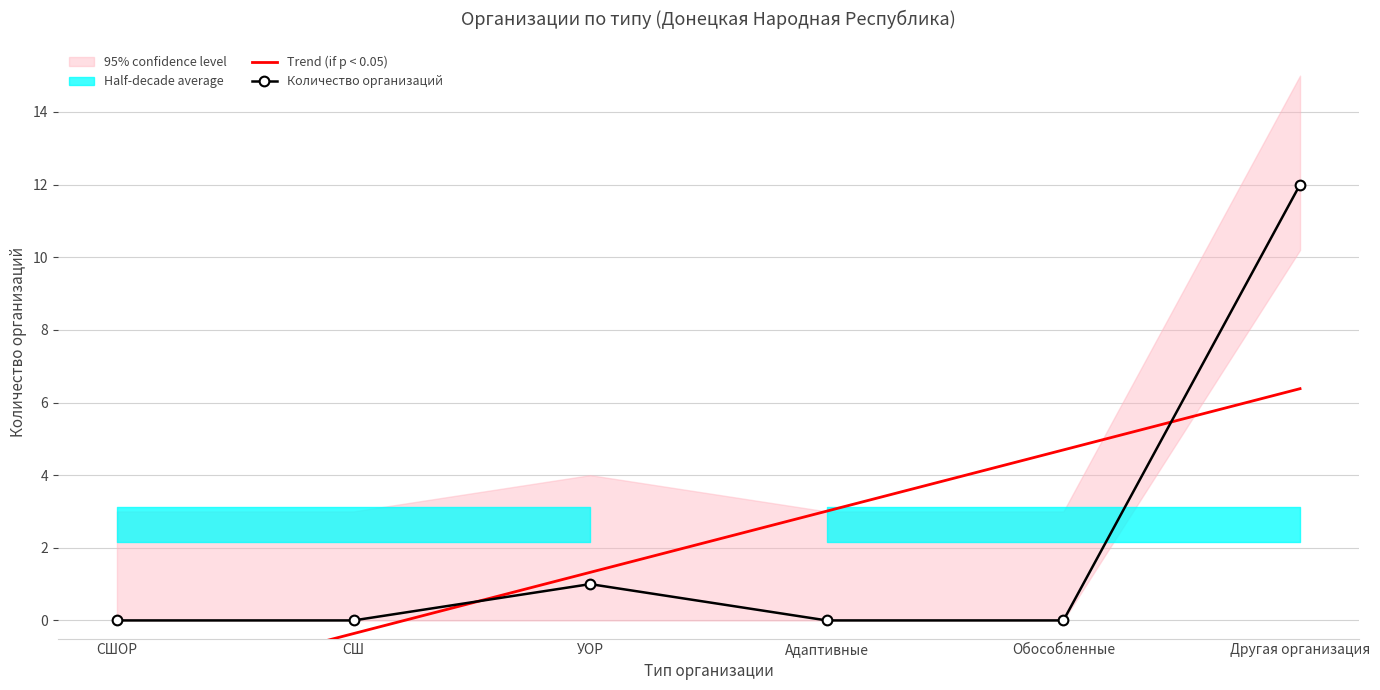

How many data points in Trend (if p < 0.05) are above 3?

3